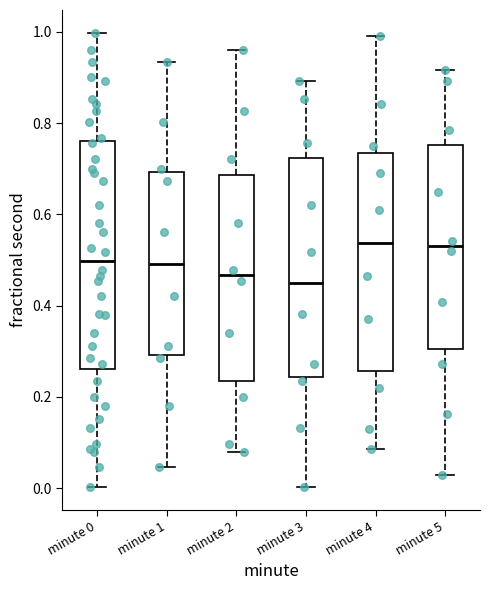

Reading left to right, read every box against the y-axis: the position of its median line, the range the box covers, and the ends of its whiskers. The values are not printed on the chart, so give them approximately, as read against the axis.

minute 0: median 0.50, box 0.26 to 0.76, whiskers 0.00 to 1.00
minute 1: median 0.50, box 0.30 to 0.70, whiskers 0.04 to 0.94
minute 2: median 0.46, box 0.24 to 0.68, whiskers 0.08 to 0.96
minute 3: median 0.46, box 0.24 to 0.72, whiskers 0.00 to 0.90
minute 4: median 0.54, box 0.26 to 0.74, whiskers 0.08 to 1.00
minute 5: median 0.54, box 0.30 to 0.76, whiskers 0.02 to 0.92